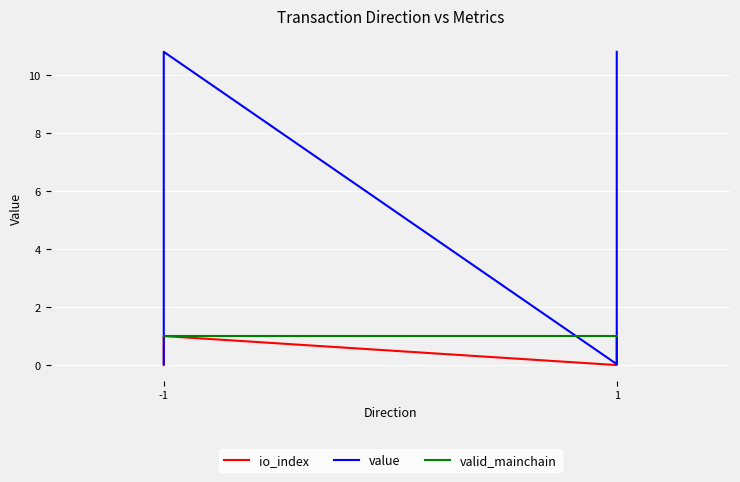

How many series are shown in this chart?

3